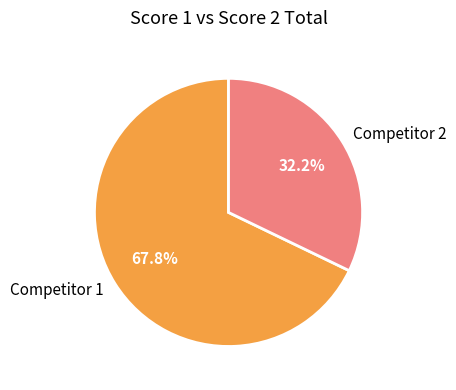

Which has a higher value, Competitor 2 or Competitor 1?

Competitor 1